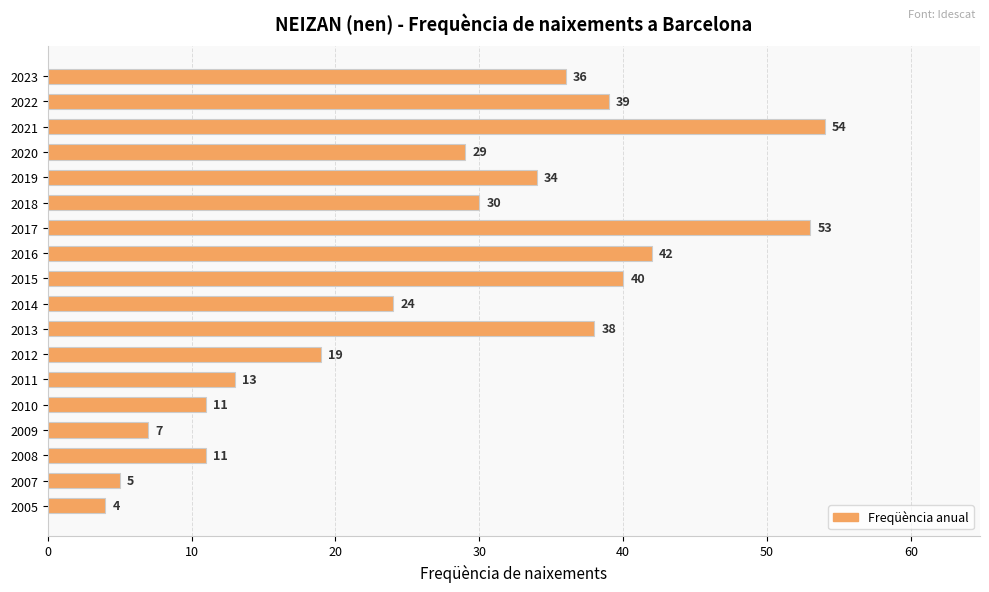

What is the value of the 10th bar from the top?

24